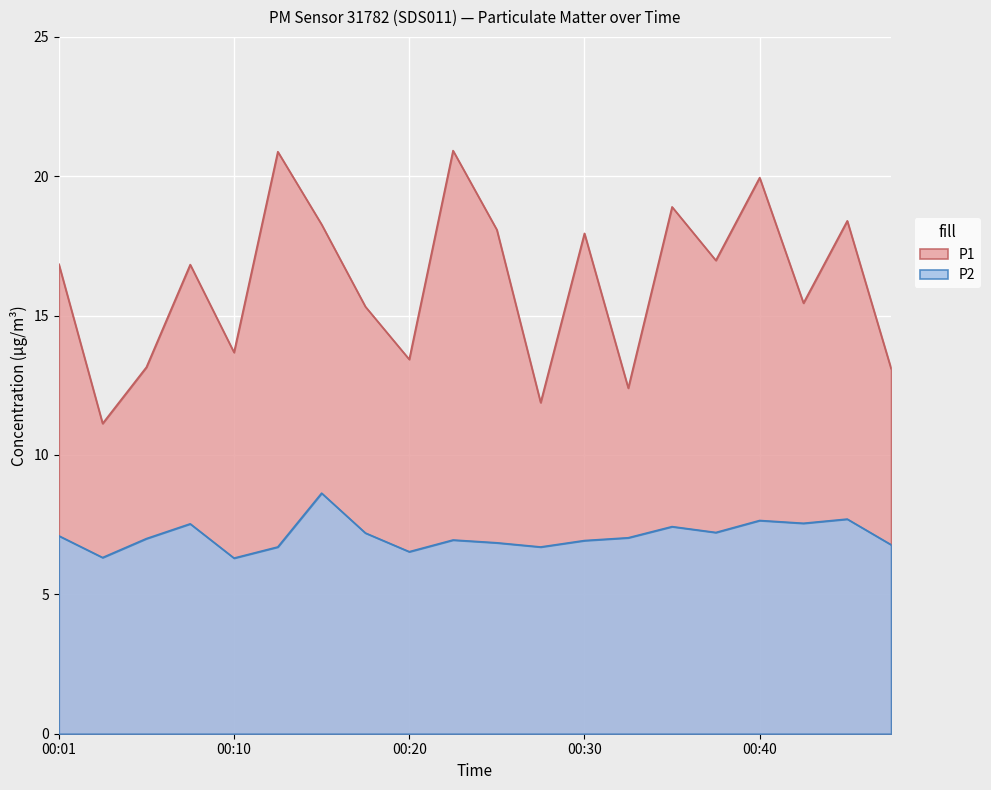

True or false: P2 has more than 0 points higher than both neighbors.

True